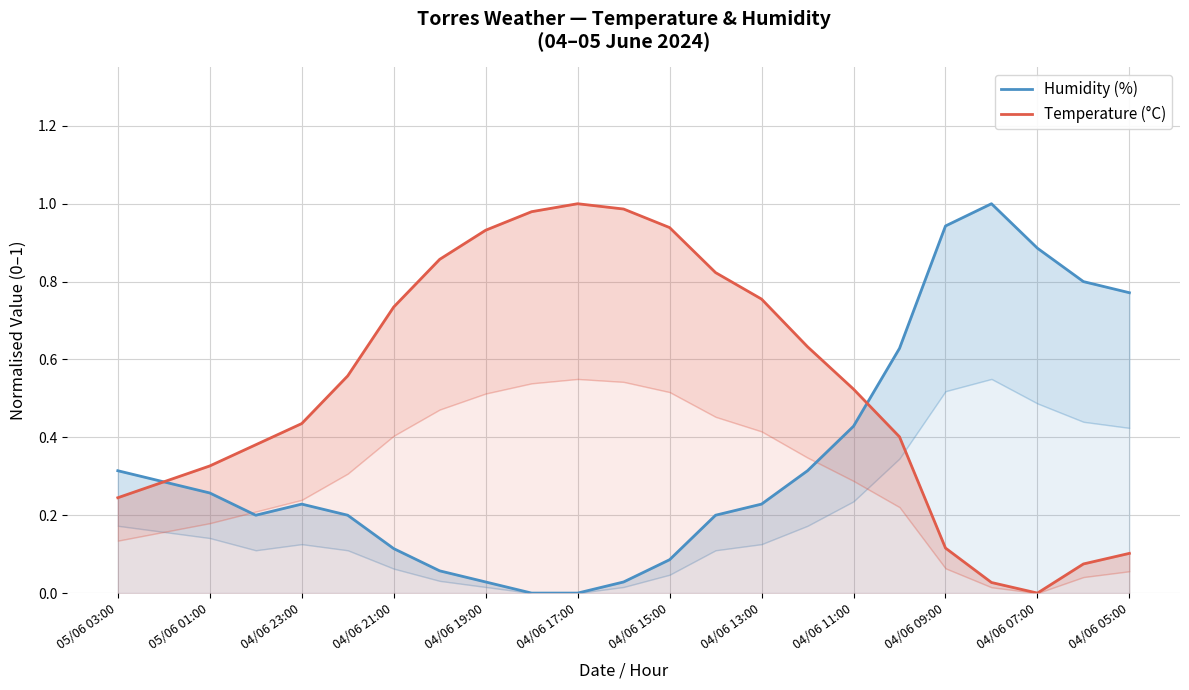

Reading right to left, list all the values displayed in this chart.

Humidity (%): 0.8	0.8	0.9	1.0	0.9	0.6	0.4	0.3	0.2	0.2	0.1	0.0	0.0	0.0	0.0	0.1	0.1	0.2	0.2	0.2	0.3	0.3	0.3
Temperature (°C): 0.1	0.1	0.0	0.0	0.1	0.4	0.5	0.6	0.8	0.8	0.9	1.0	1.0	1.0	0.9	0.9	0.7	0.6	0.4	0.4	0.3	0.3	0.2